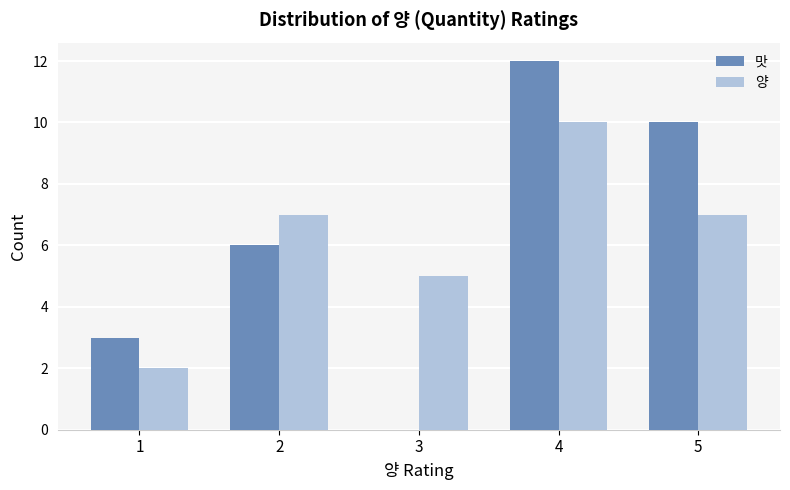

At which label does 맛 reach its peak?

4